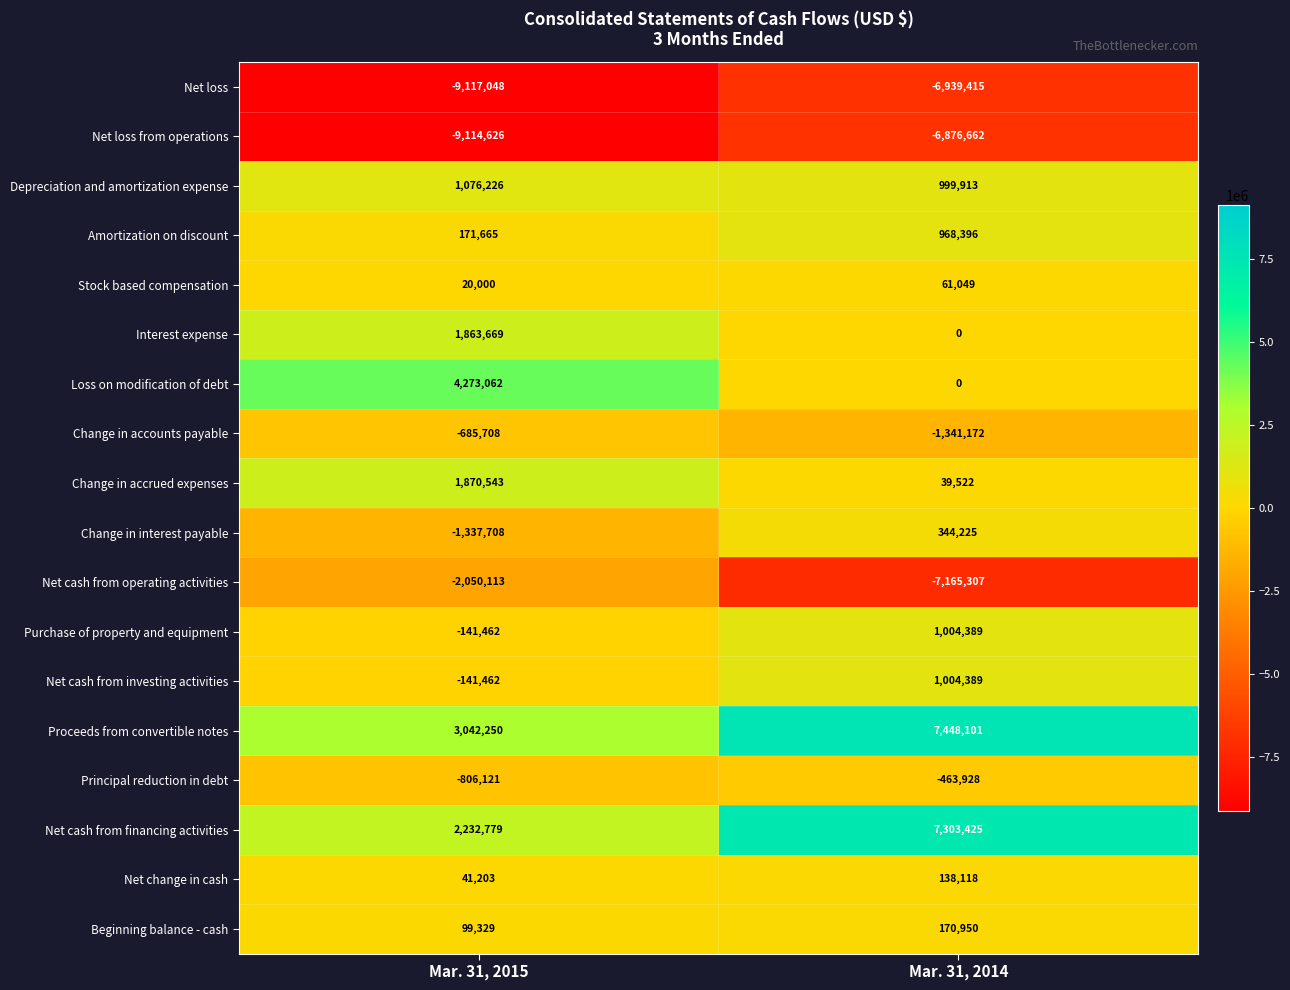

Count the number of data series in this chart.

18